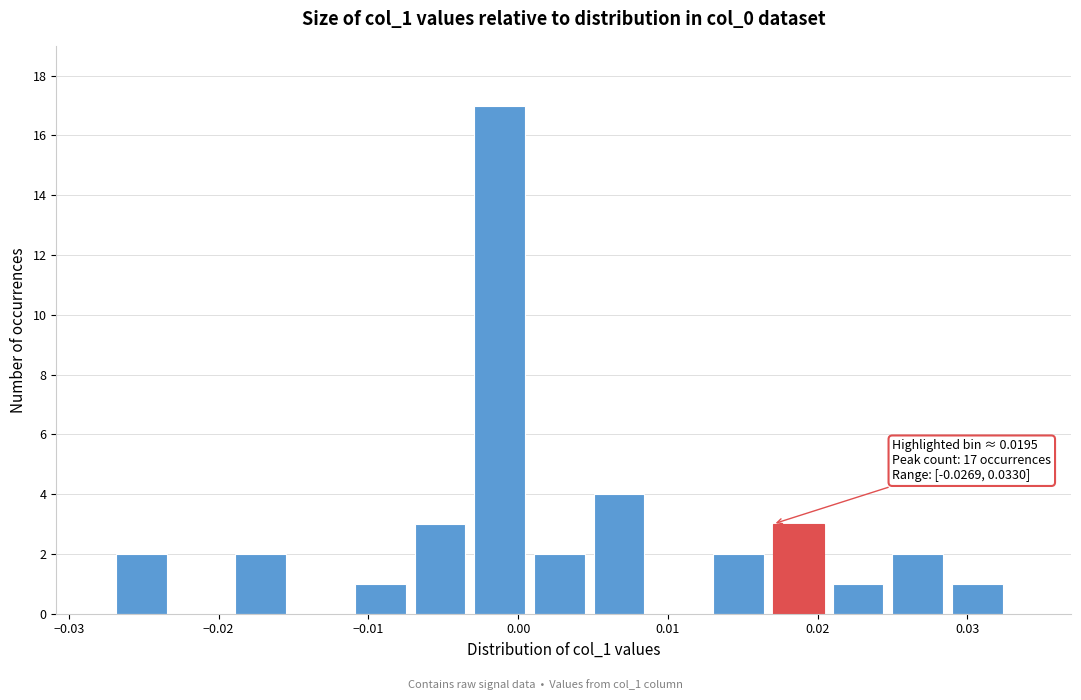

Around what value on the x-axis is the tallest bar? Give the approximate position of its centre, as read against the axis.

-0.001